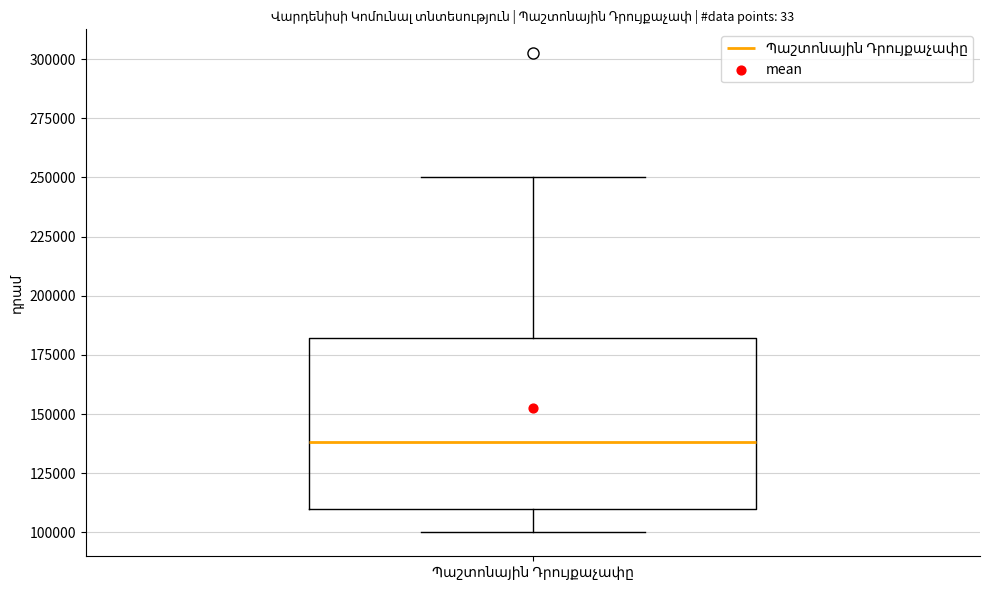

Read this box plot against the y-axis: the position of the median line, the range covered by the box, and the ends of both whiskers. The values are not printed on the chart, so give them approximately, as read against the axis.

median 140000, box 110000 to 180000, whiskers 100000 to 250000